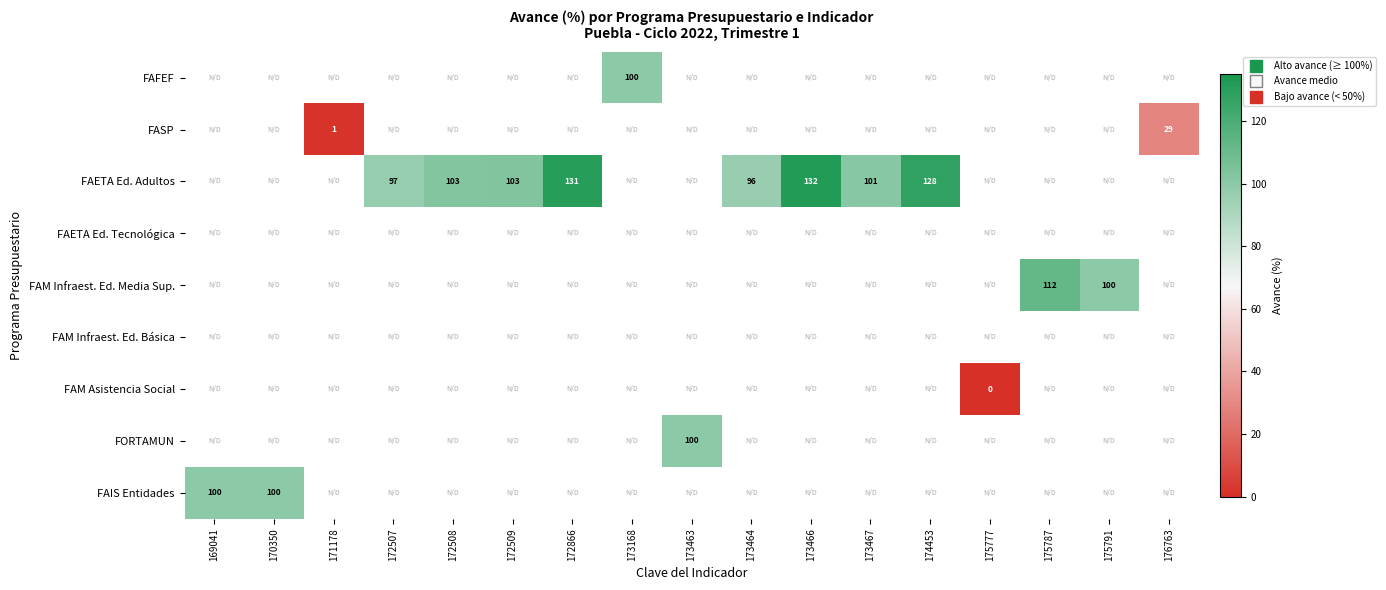

How many categories are shown in the chart?

17